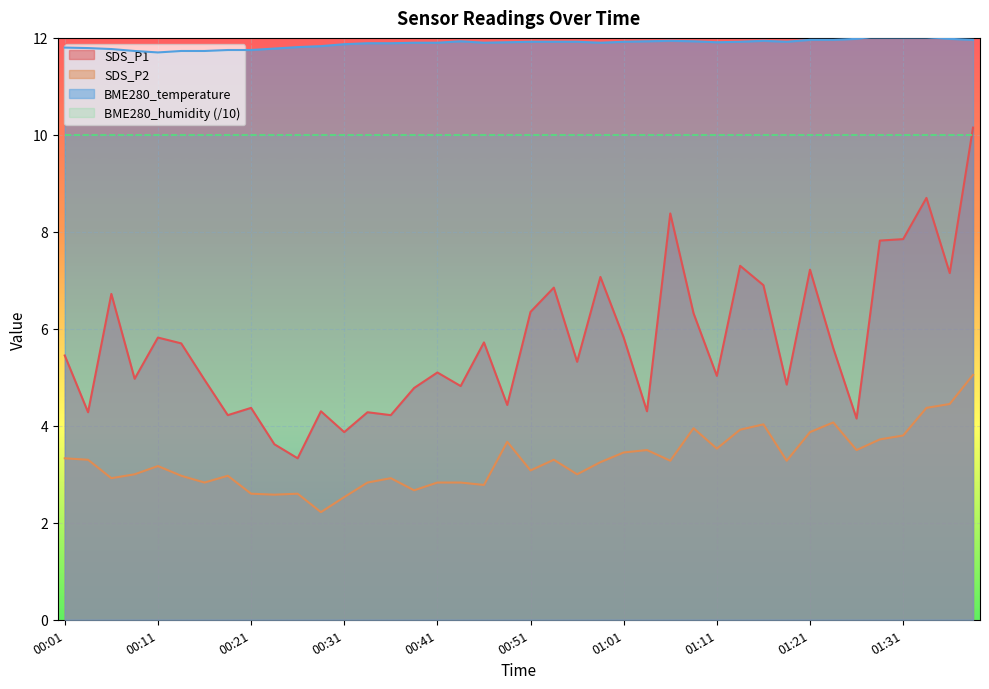

What is the label of the 19th point from the left?

00:46